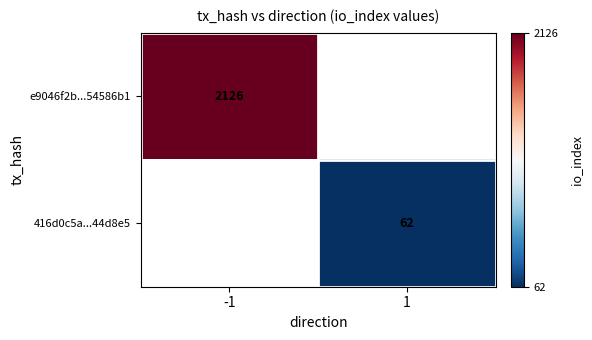

True or false: e9046f2b...54586b1 has a value of 2968 at -1.

False